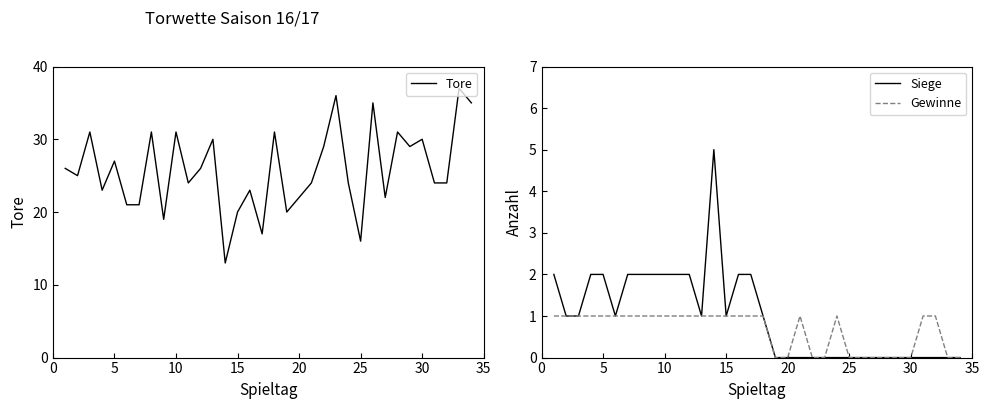

The Tore series shows 42 at 20. True or false?

False